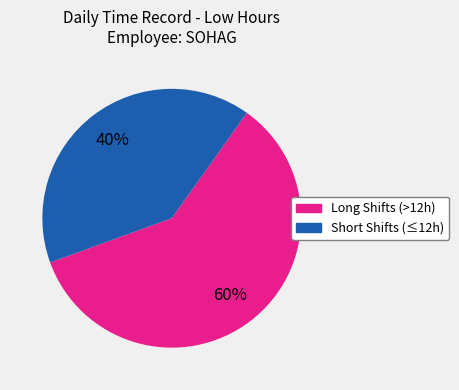

Is there a majority slice in this chart?

Yes